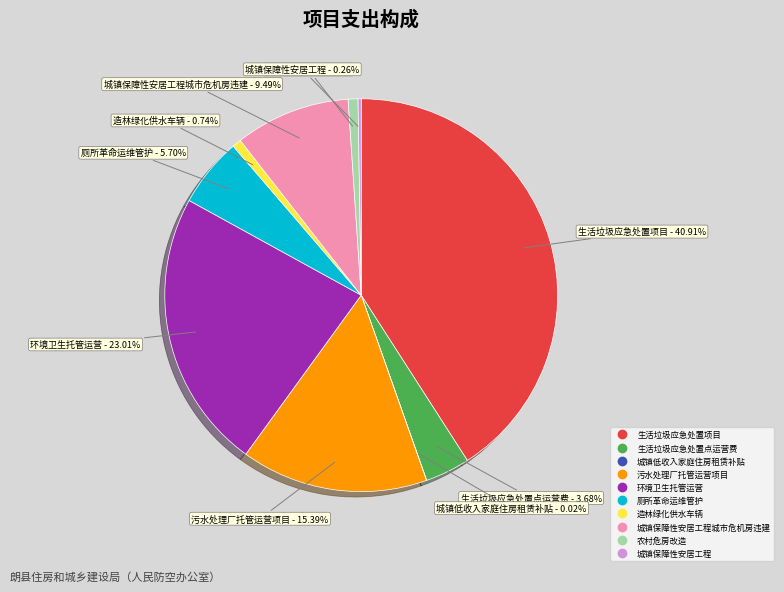

Is there a majority slice in this chart?

No